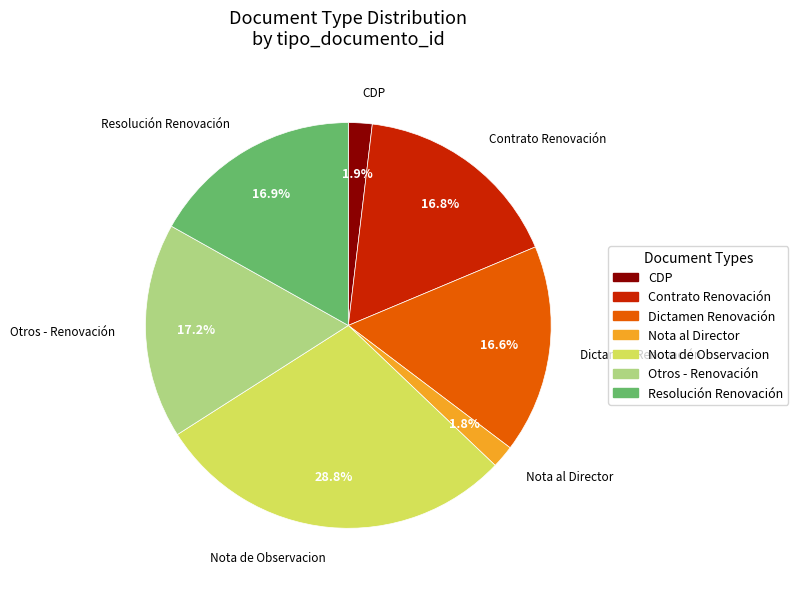

Approximately how many times larger is the value at Nota al Director compared to Contrato Renovación?

0.1